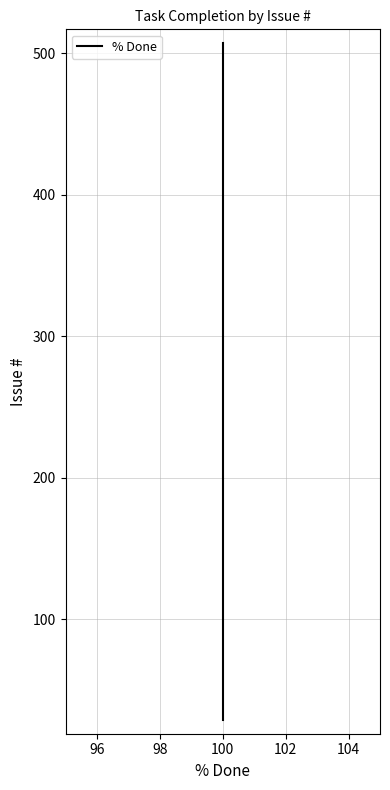

True or false: there are more than 1 points higher than both neighbors.

False